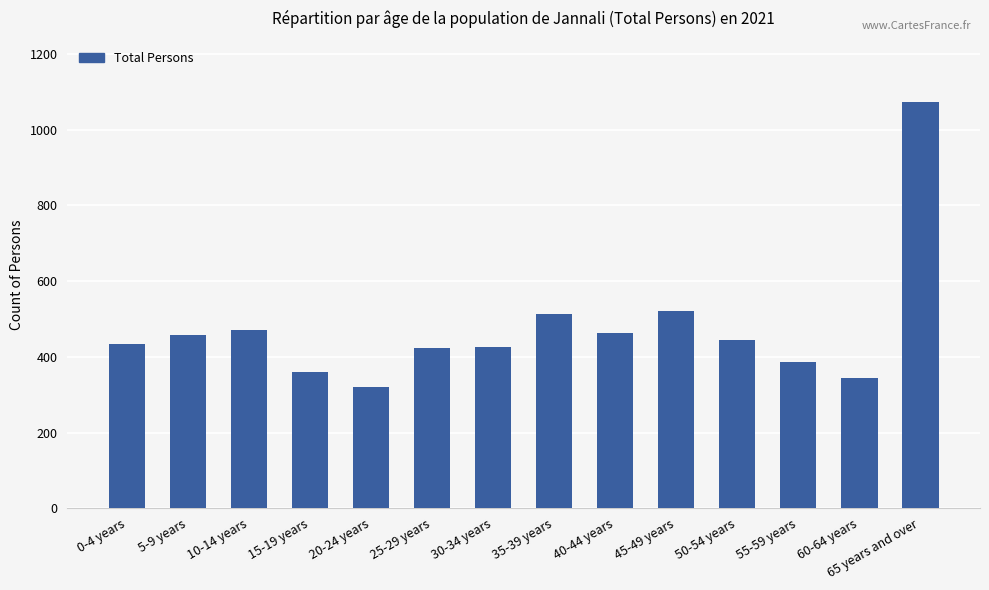

What is the label of the 2nd bar from the left?

5-9 years